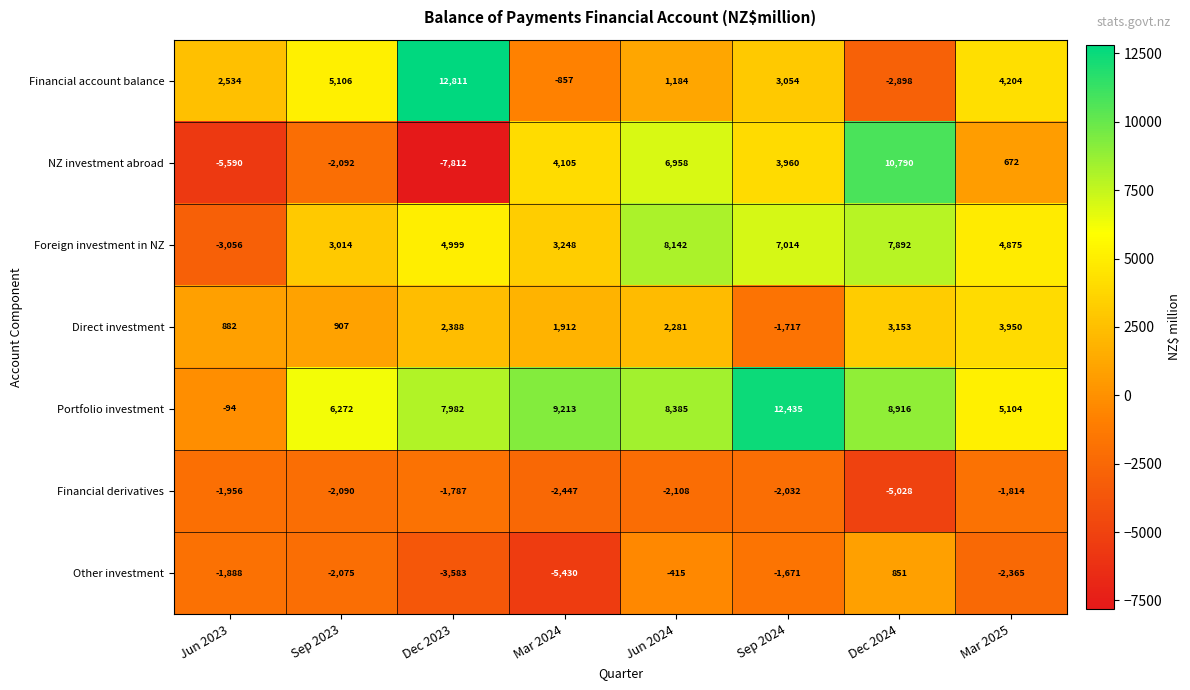

The Financial account balance series shows 17807 at Dec 2023. True or false?

False